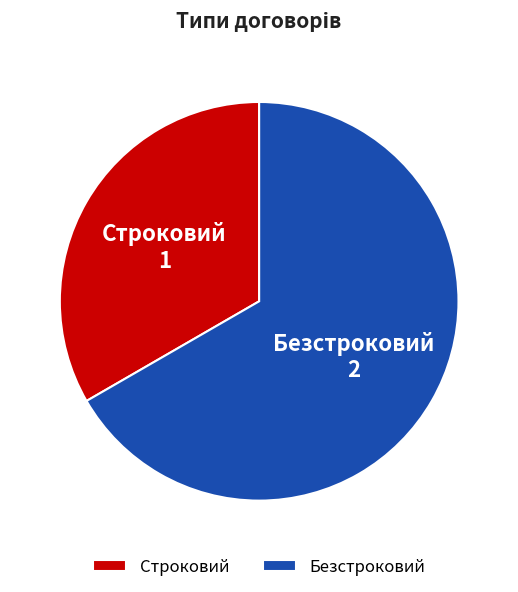

How many slices are in this pie chart?

2